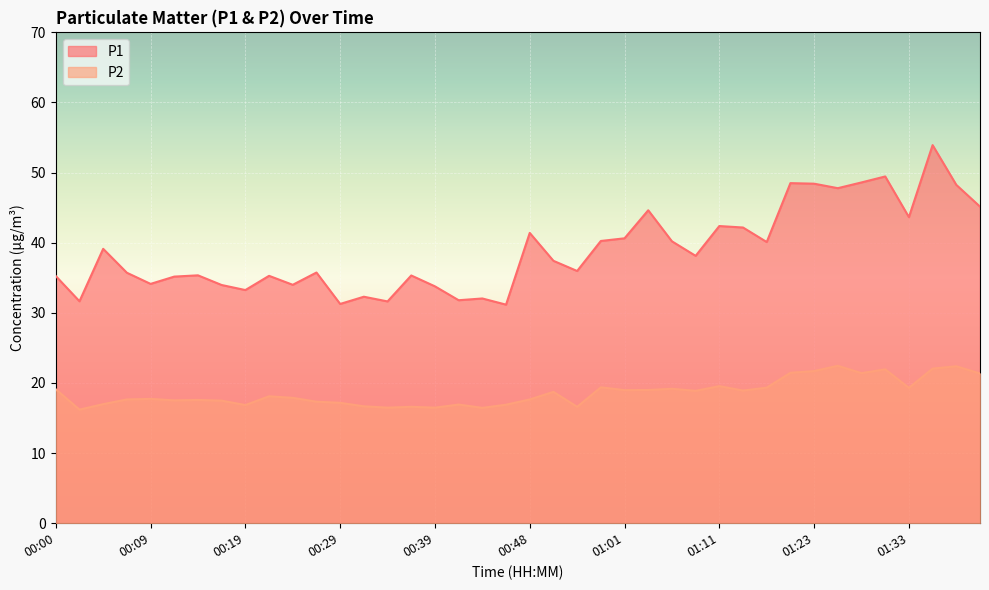

Rank the categories by P2 value from lowest to highest.

00:02, 00:43, 00:34, 00:39, 00:36, 00:56, 00:31, 00:19, 00:46, 00:41, 00:04, 00:29, 00:26, 00:17, 00:12, 00:14, 00:07, 00:48, 00:09, 00:24, 00:21, 00:51, 01:08, 01:13, 01:01, 01:03, 00:00, 01:06, 01:33, 01:18, 00:58, 01:11, 01:40, 01:28, 01:21, 01:23, 01:30, 01:35, 01:38, 01:26